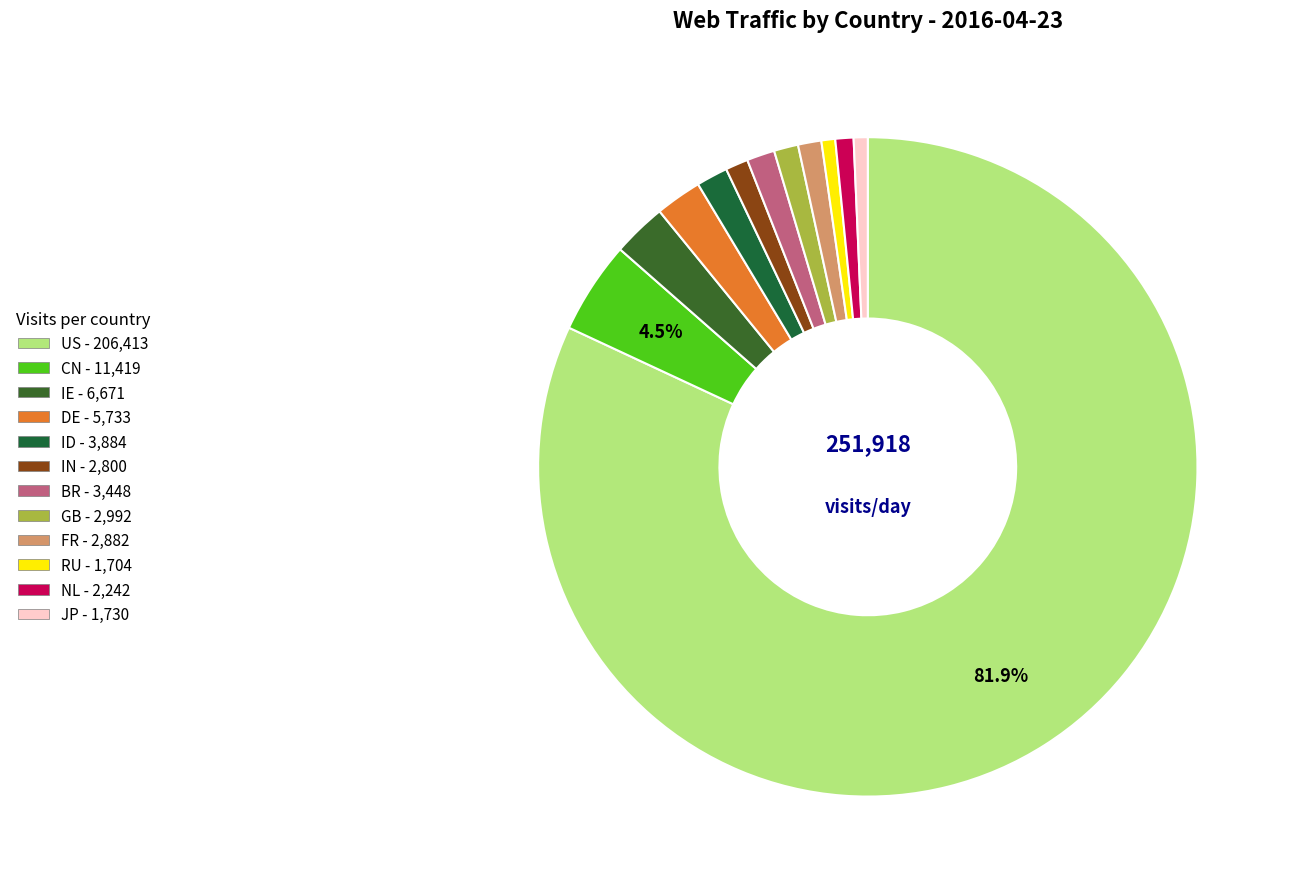

To the nearest percent, what is the average slice percentage?

8%